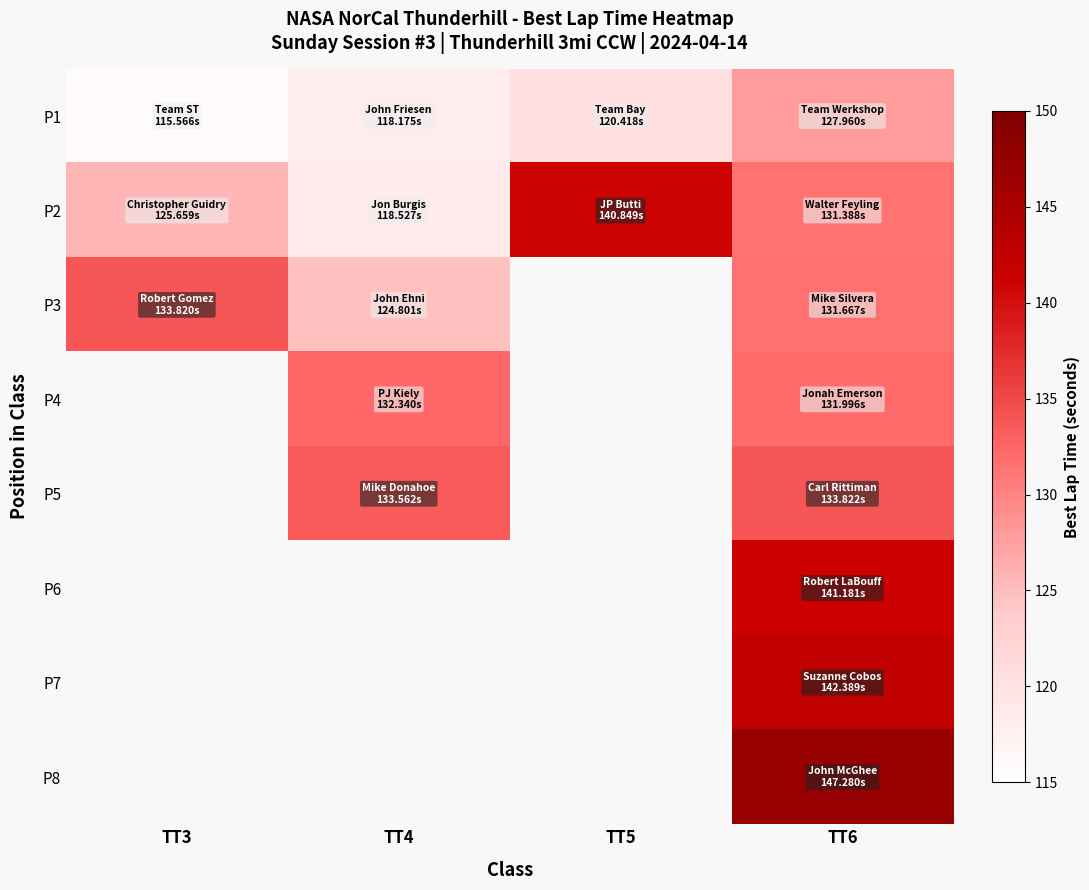

Which series has the largest range (max minus min)?

P2